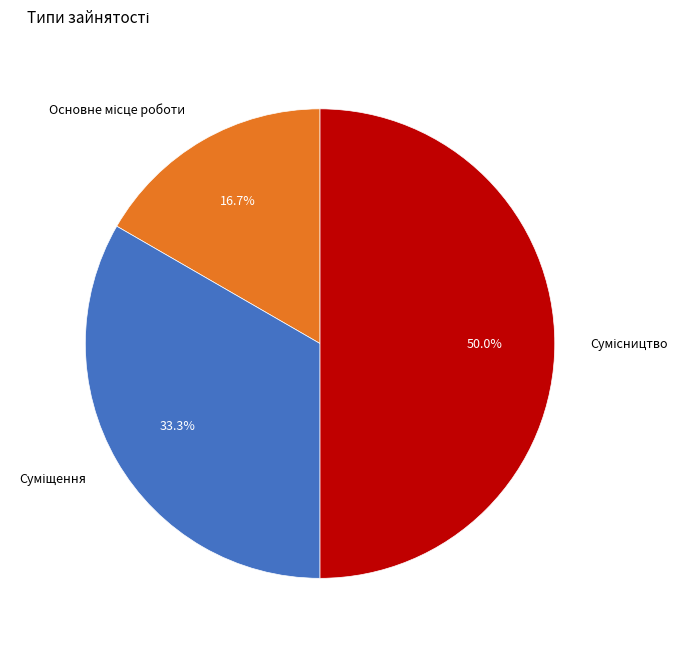

How many segments does this pie chart have?

3